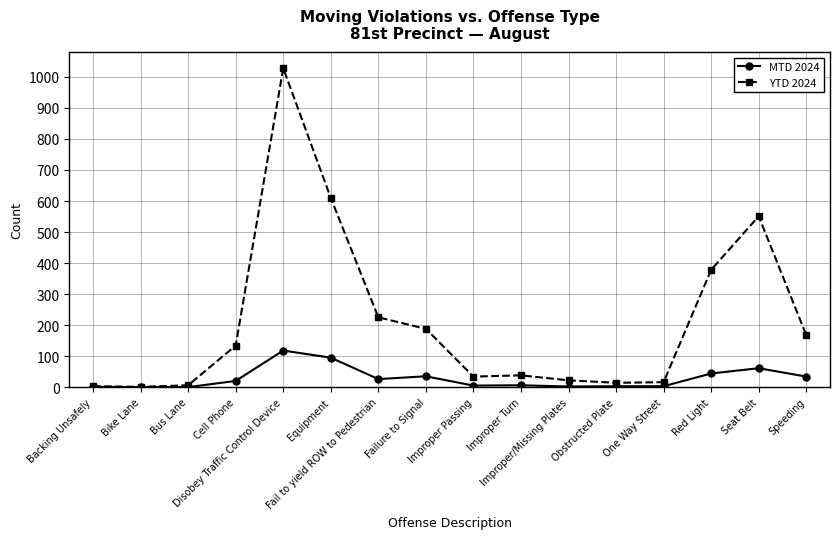

What is the maximum value shown in the chart?

1028